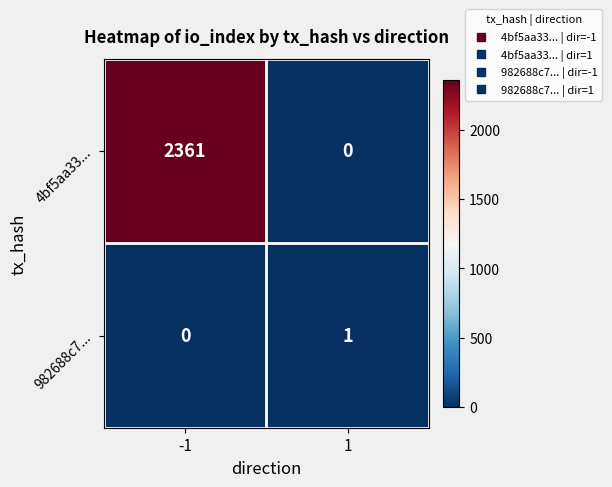

Is it true that 982688c7... equals 0 at 1?

False